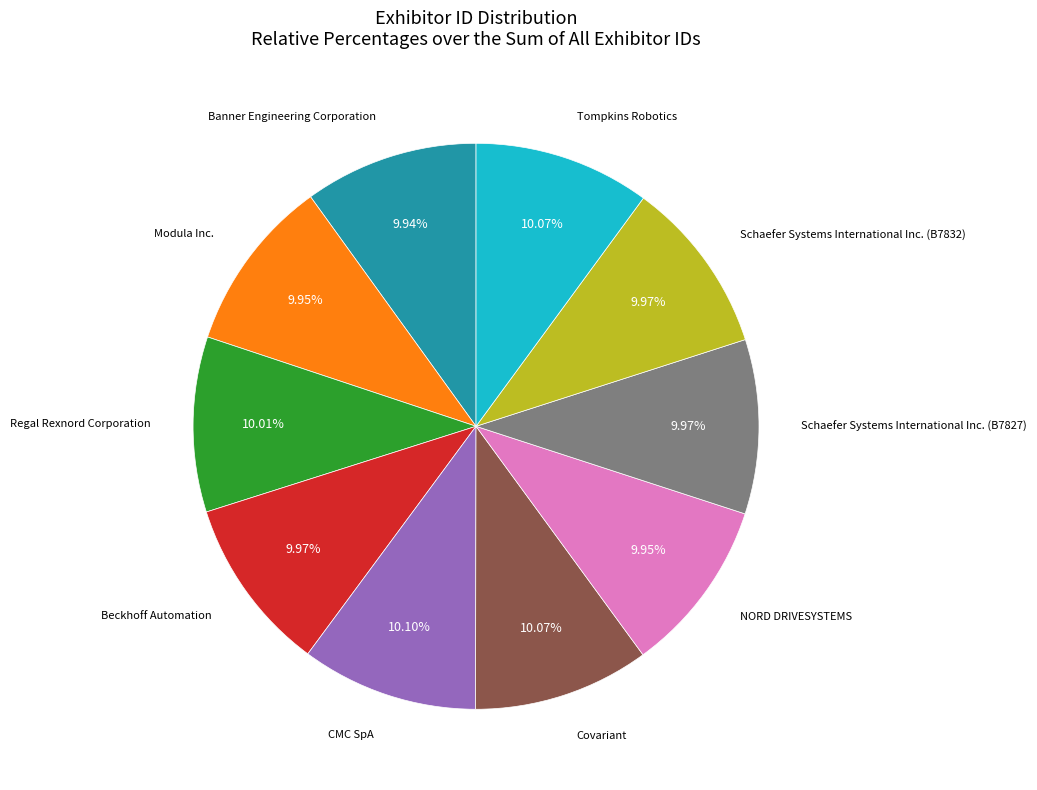

Is there any slice that represents more than half of the pie?

No